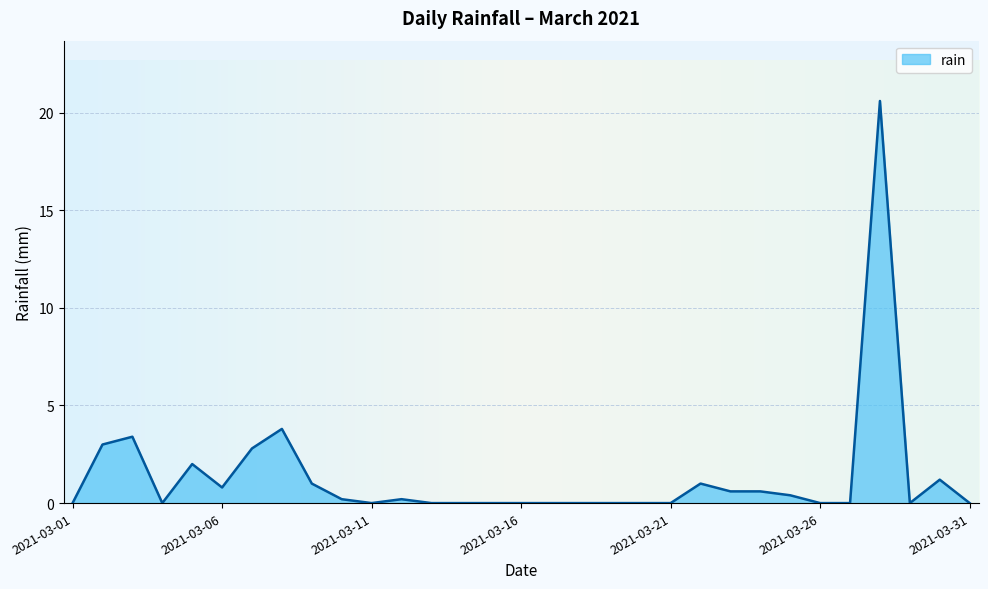

Reading left to right, list all the values displayed in this chart.

0.0	3.0	3.4	0.0	2.0	0.8	2.8	3.8	1.0	0.2	0.0	0.2	0.0	0.0	0.0	0.0	0.0	0.0	0.0	0.0	0.0	1.0	0.6	0.6	0.4	0.0	0.0	20.6	0.0	1.2	0.0